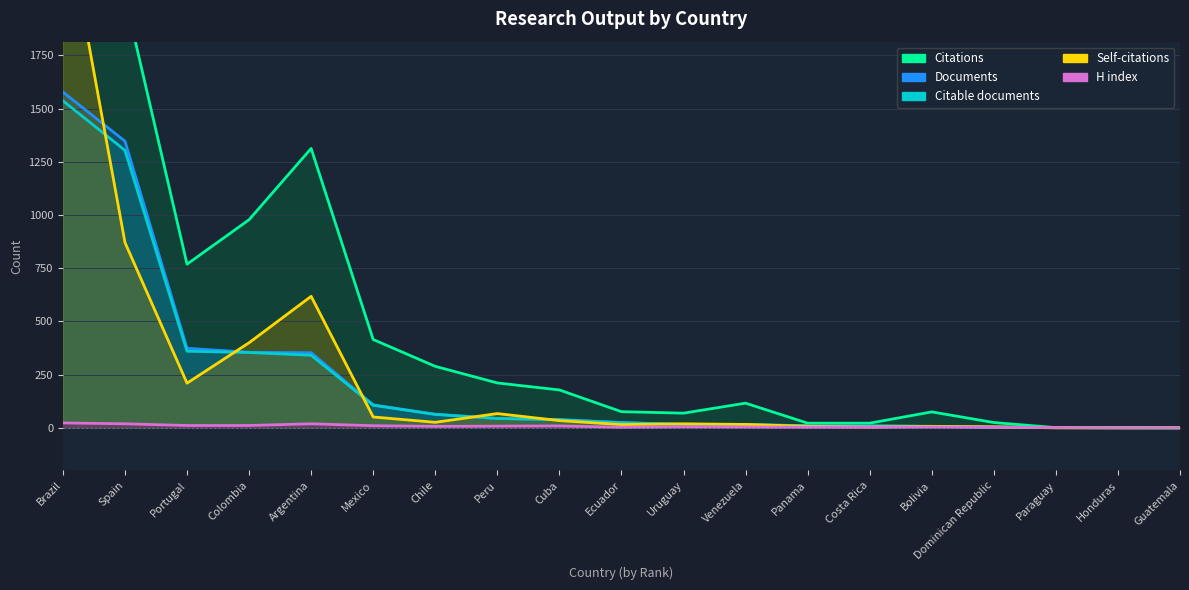

How many lines are shown in the chart?

5